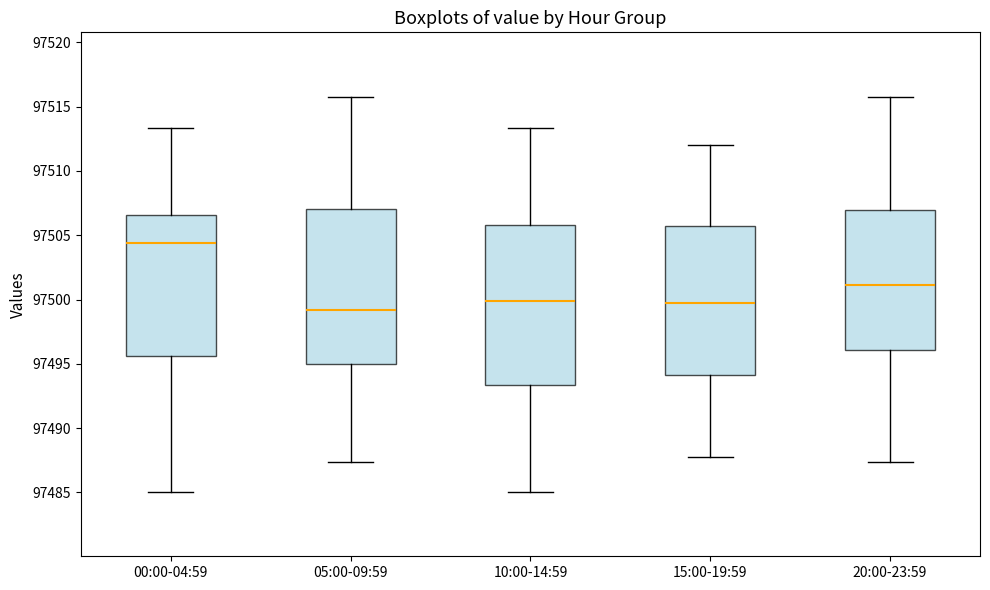

Where does the upper whisker of the box for 00:00-04:59 end on the y-axis? The values are not printed on the chart, so give them approximately, as read against the axis.

97513.5